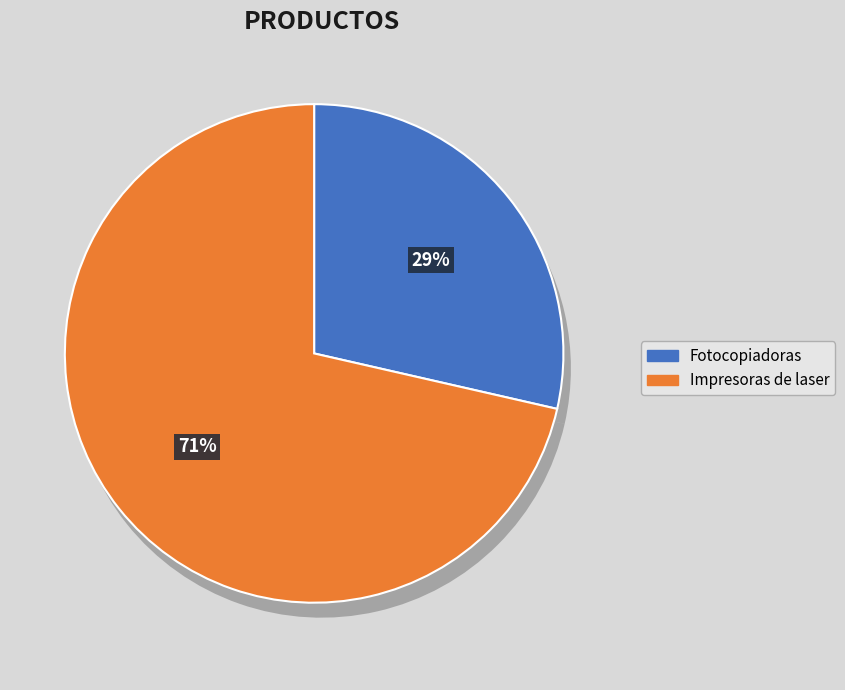

Which slice represents more than half of the pie?

Impresoras de laser